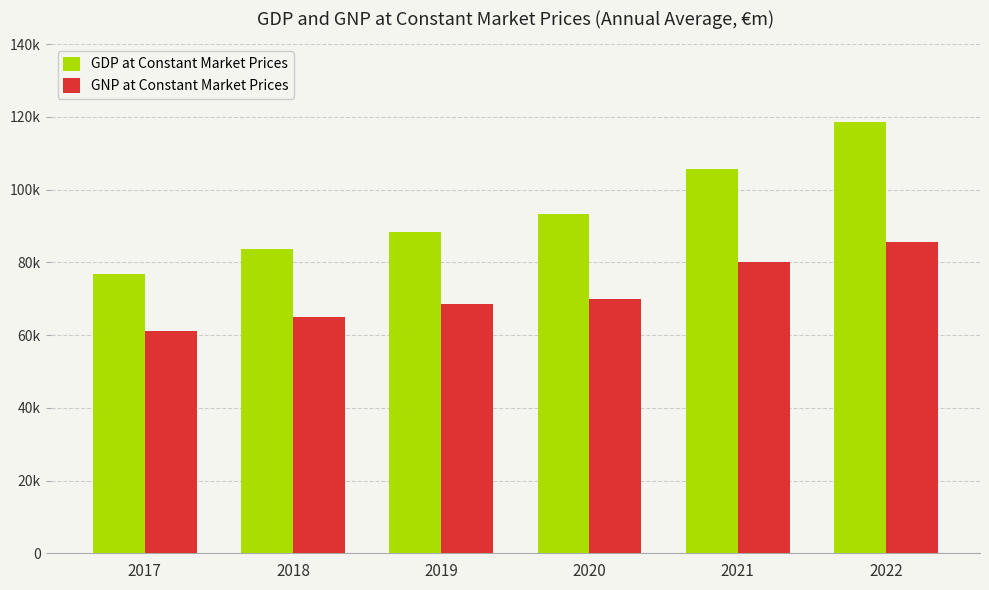

Are the bars horizontal?

No